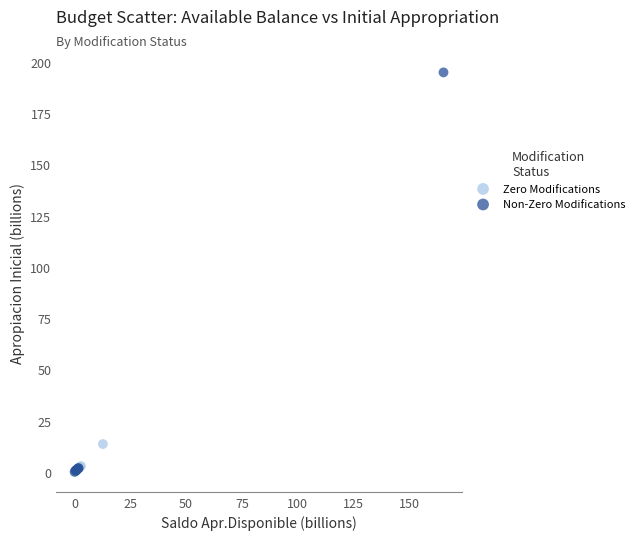

Which series contains the highest Y value?

Non-Zero Modifications